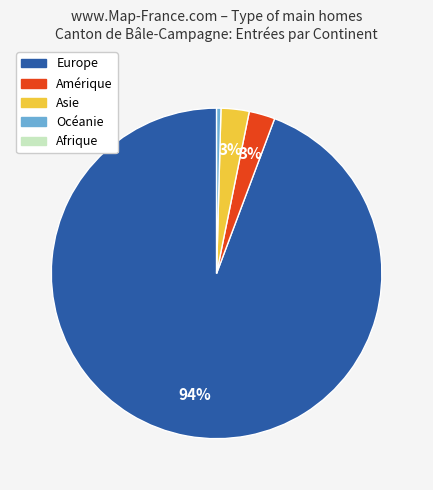

Is there any slice that represents more than half of the pie?

Yes